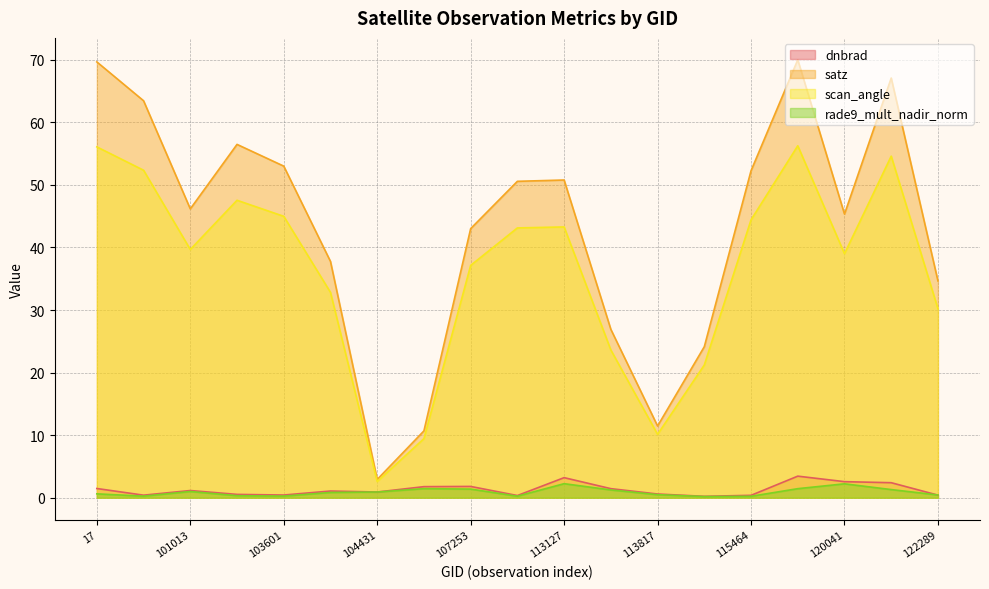

True or false: scan_angle and dnbrad cross at least once.

False